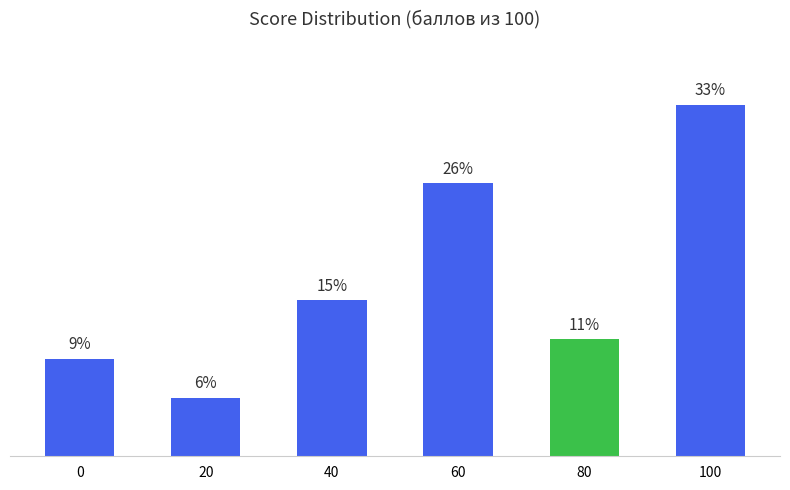

Reading left to right, transcribe all the data shown in this chart.

9.3	5.6	14.8	25.9	11.1	33.3